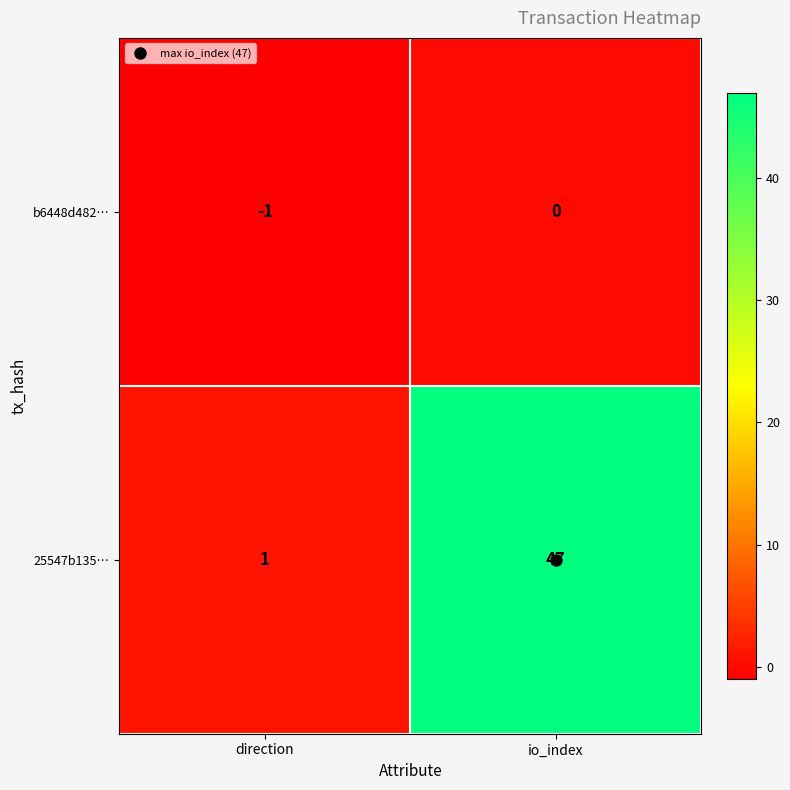

What is the average value of the 25547b135… series?

24